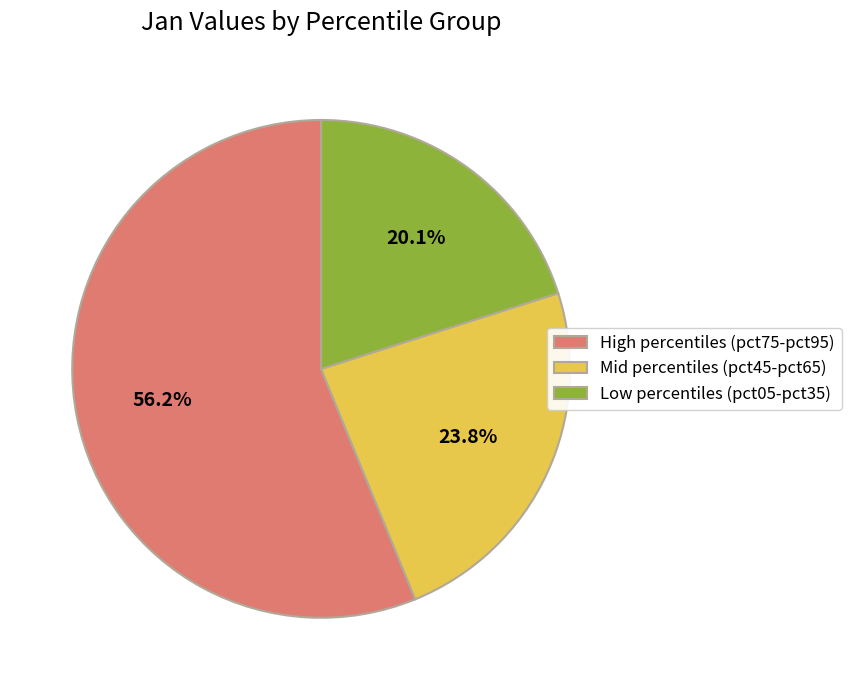

How much of the chart is everything except Low percentiles (pct05-pct35)?

79.9%